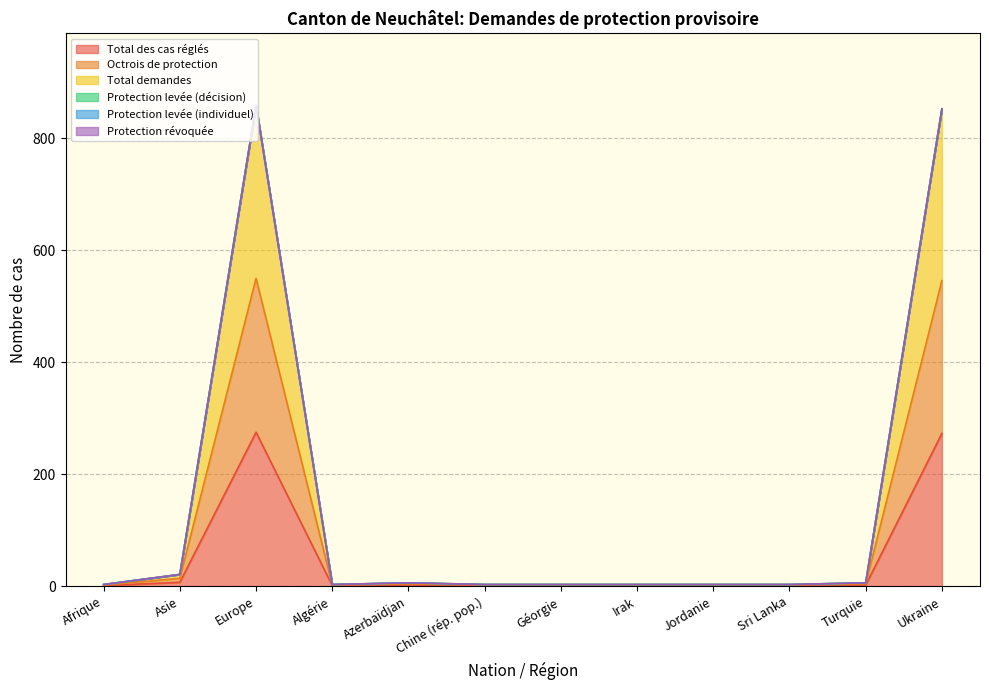

True or false: Total demandes and Octrois de protection cross at least once.

False